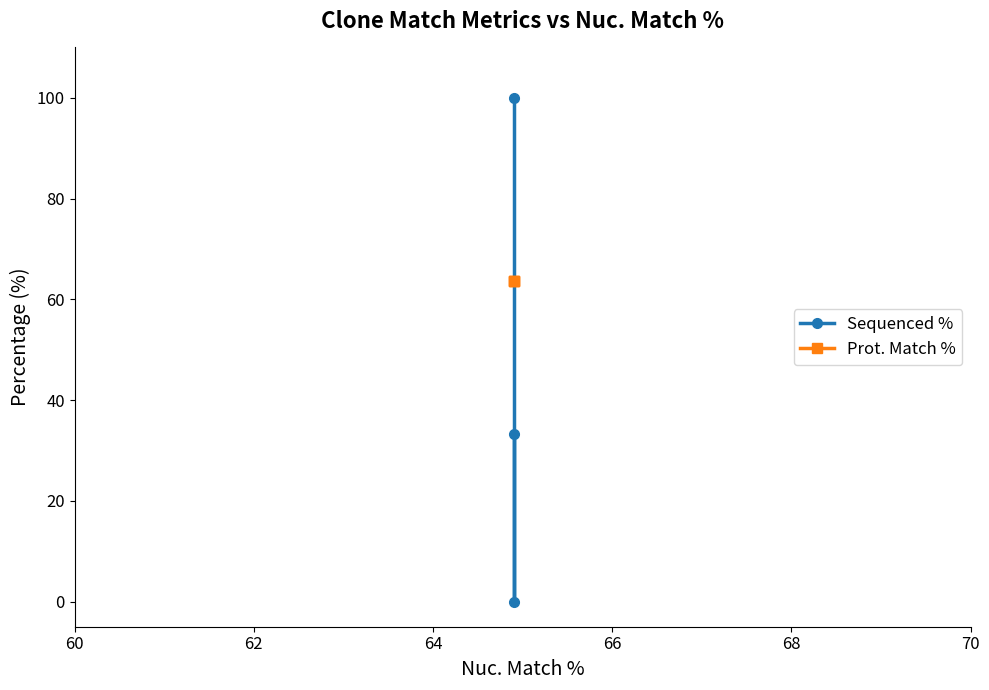

What are all the series names shown in the legend?

Sequenced %, Prot. Match %